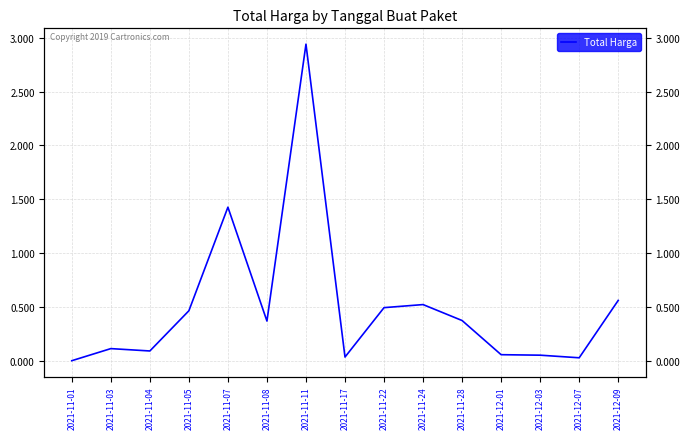

How many data points are less than 368515000?

7